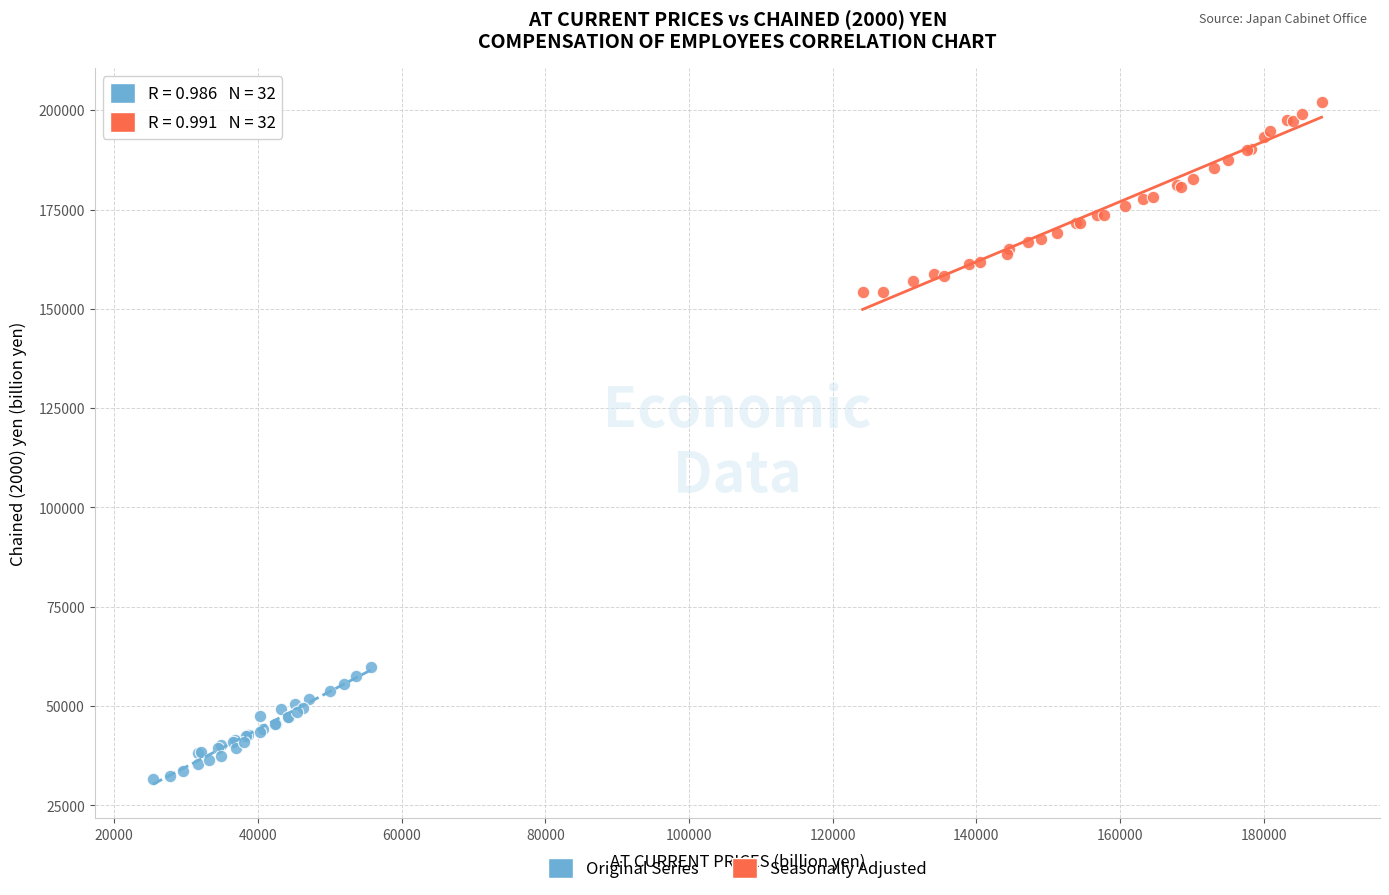

Which series reaches the maximum Y coordinate?

Seasonally Adjusted